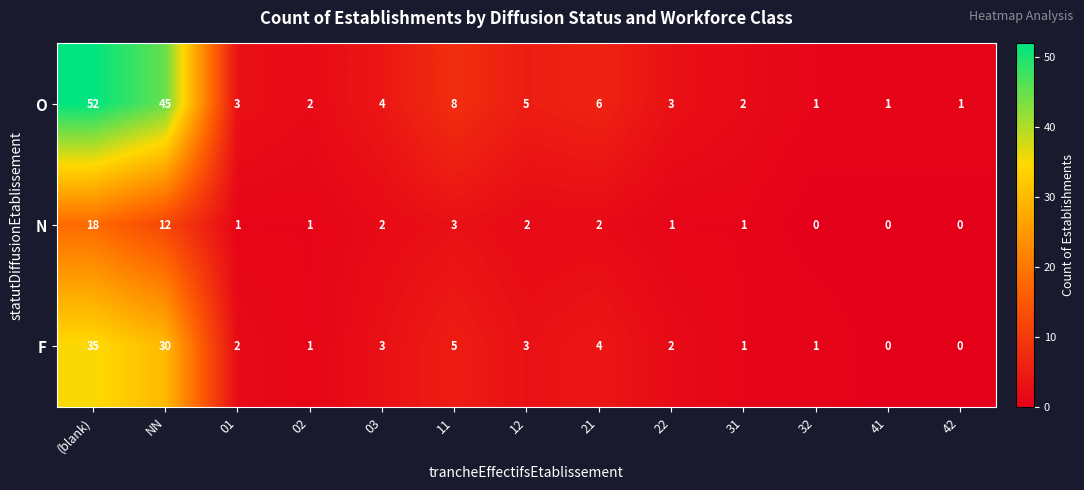

What is the total value across all series at 12?

10